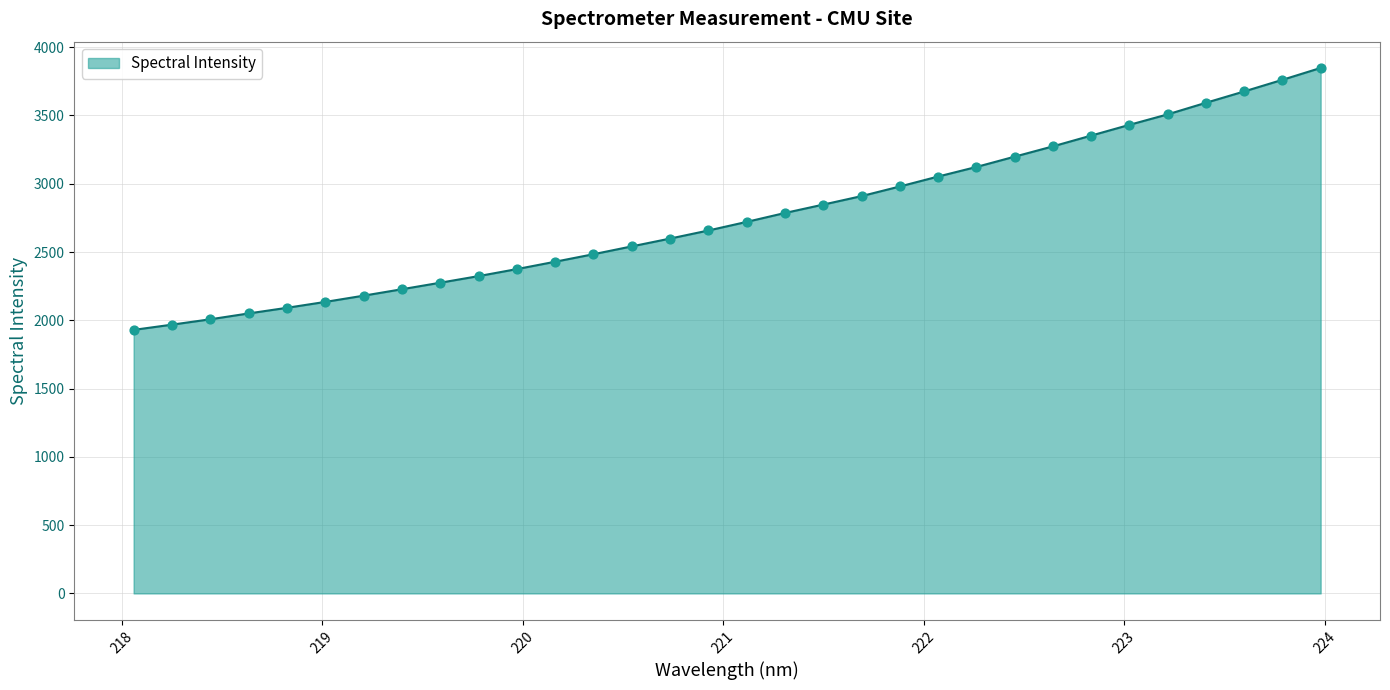

What is the difference between the maximum and minimum values?

1918.2